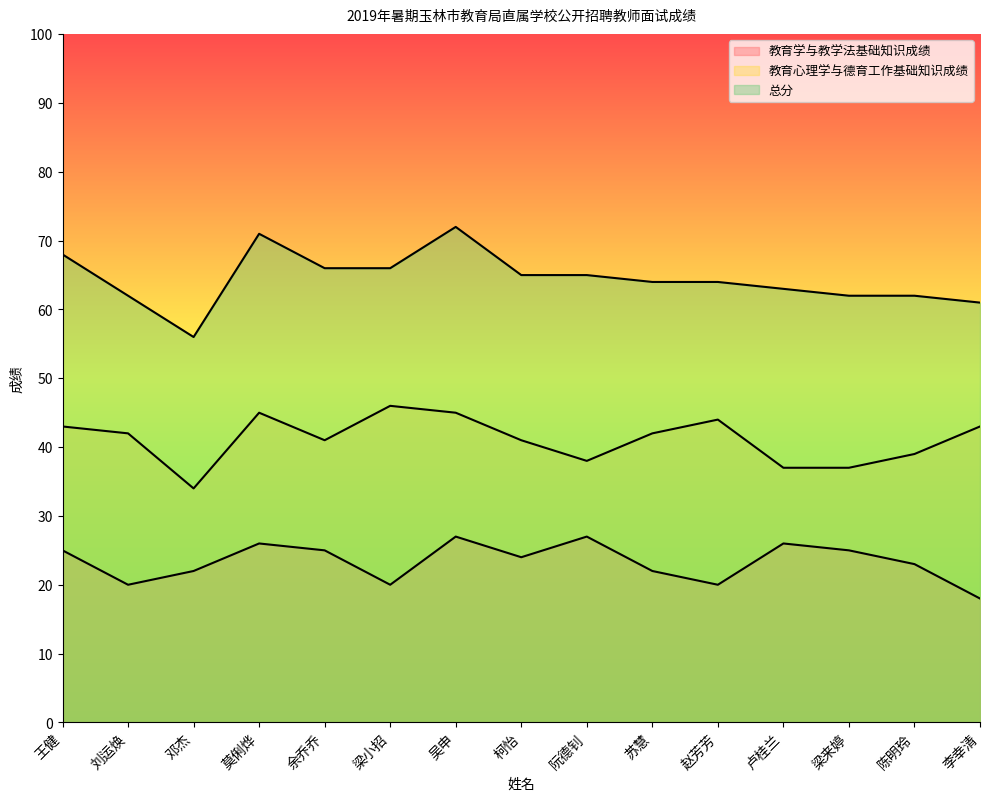

List the series in order of their overall mean, lowest first.

教育学与教学法基础知识成绩, 教育心理学与德育工作基础知识成绩, 总分